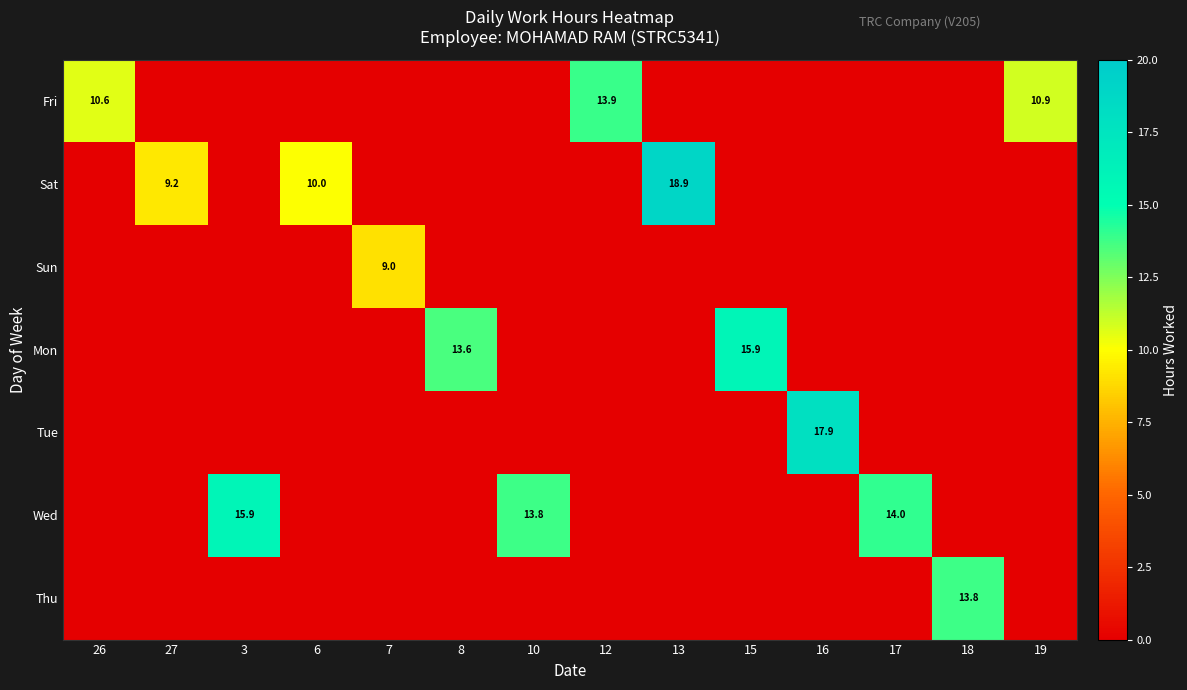

What is the spread (max minus min) of values at 12?

13.9